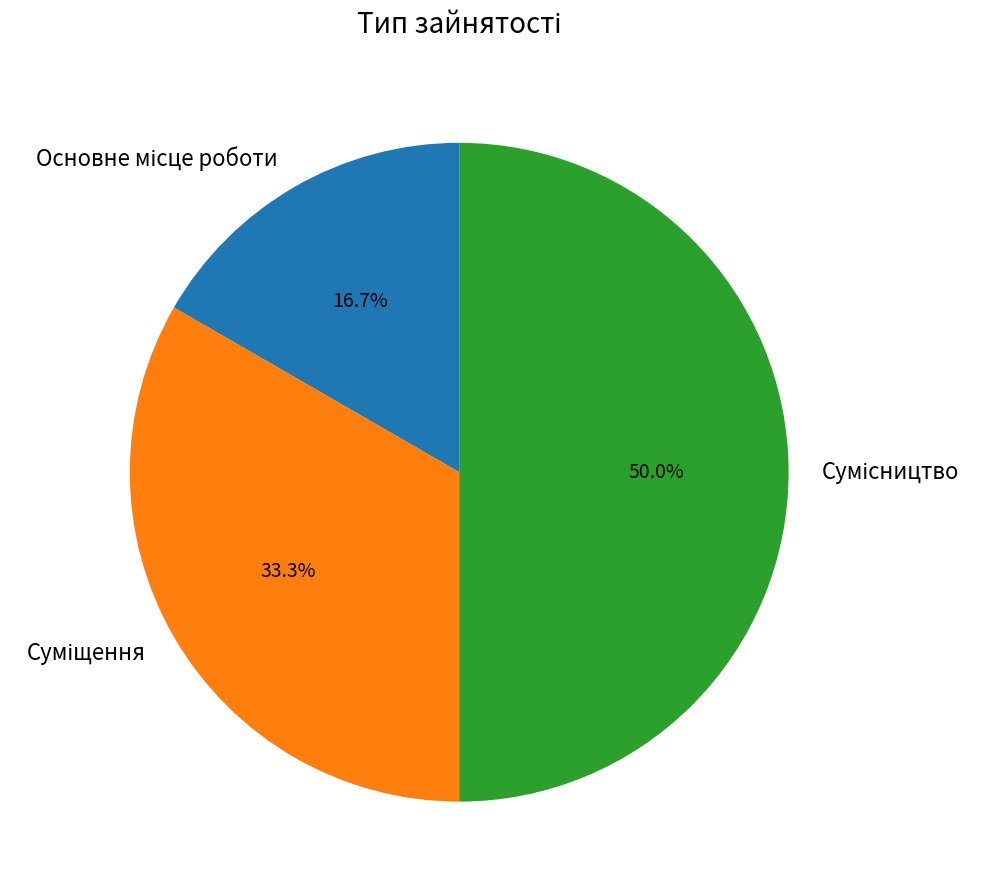

To the nearest percent, what is the difference between the Суміщення and Сумісництво slice percentages?

17%